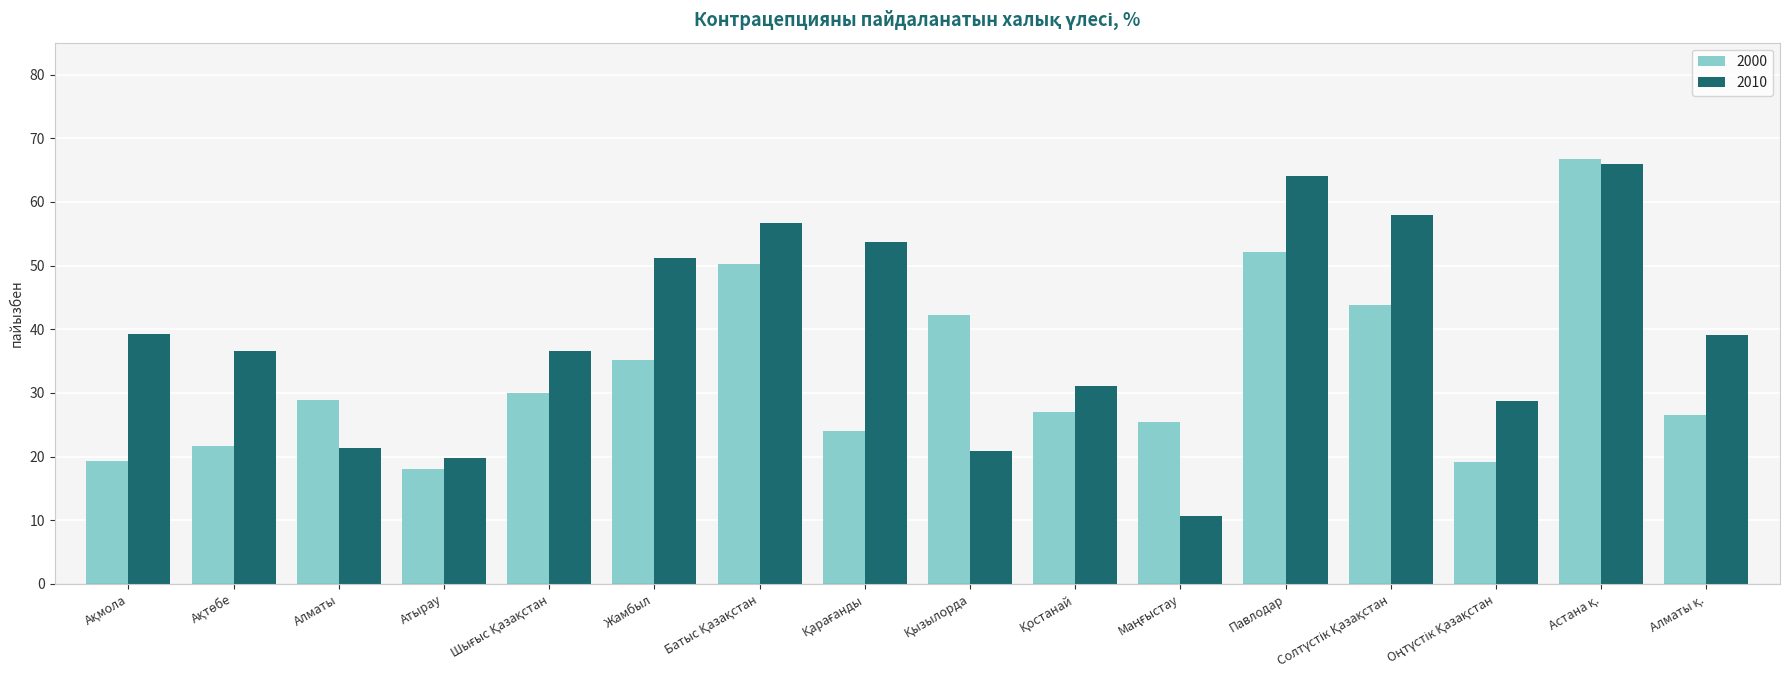

What is the difference between the second highest and second lowest values in the 2010 series?

44.3